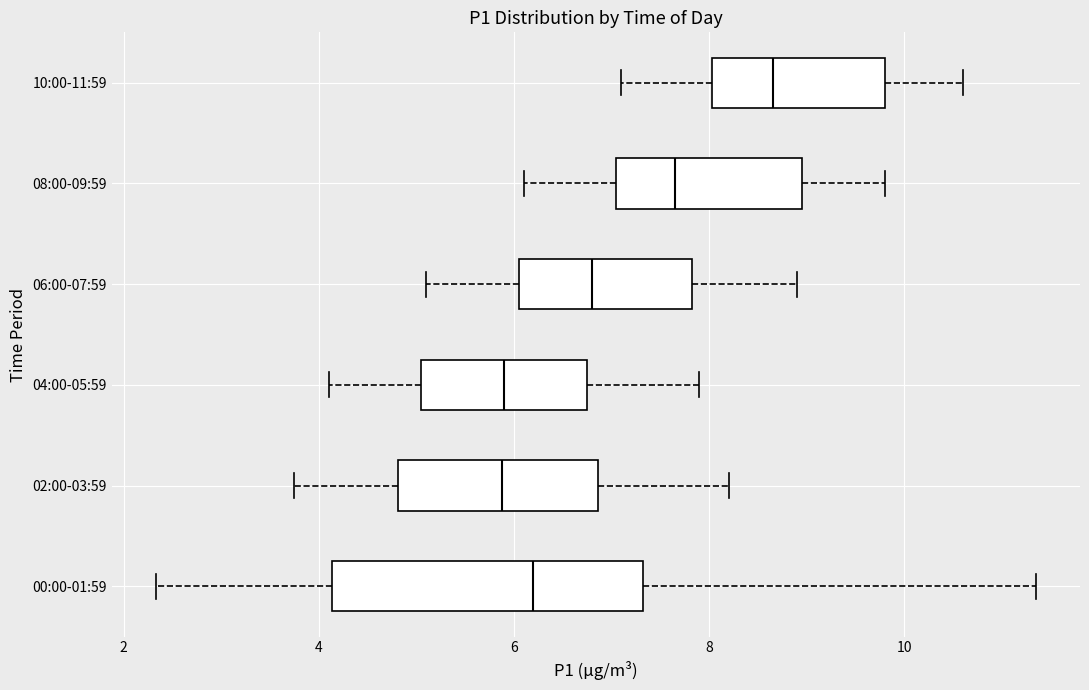

Reading bottom to top, transcribe this box plot: for each box, give where its median line is, the range the box spans, and where its two whiskers end, as read against the x-axis. The values are not printed on the chart, so give them approximately, as read against the axis.

00:00-01:59: median 6.2, box 4.2 to 7.4, whiskers 2.4 to 11.4
02:00-03:59: median 5.8, box 4.8 to 6.8, whiskers 3.8 to 8.2
04:00-05:59: median 6.0, box 5.0 to 6.8, whiskers 4.2 to 8.0
06:00-07:59: median 6.8, box 6.0 to 7.8, whiskers 5.2 to 9.0
08:00-09:59: median 7.6, box 7.0 to 9.0, whiskers 6.2 to 9.8
10:00-11:59: median 8.6, box 8.0 to 9.8, whiskers 7.2 to 10.6